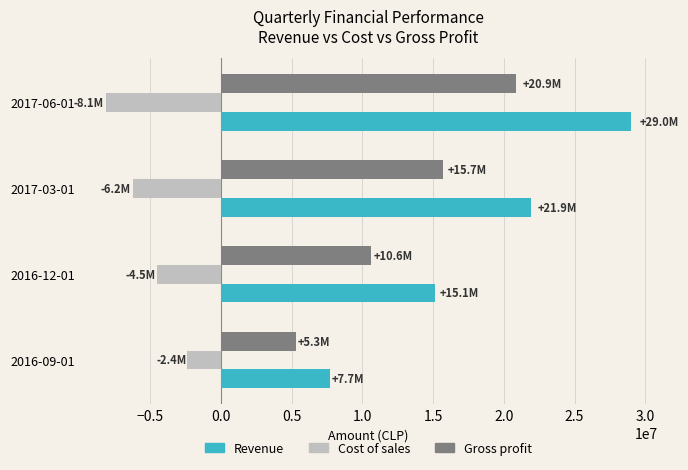

How many Cost of sales values are between -6236289 and -2398398?

3